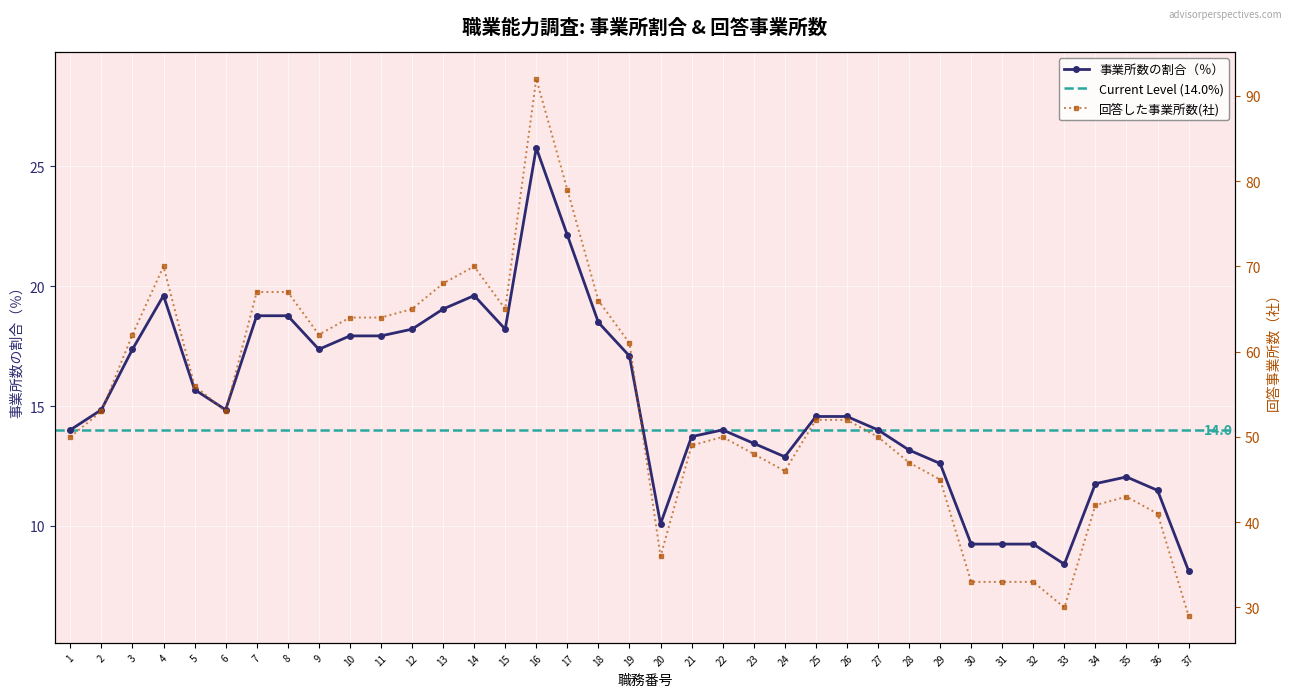

What is the value of the 事業所数の割合（％） point at the 9th from the left?

17.4